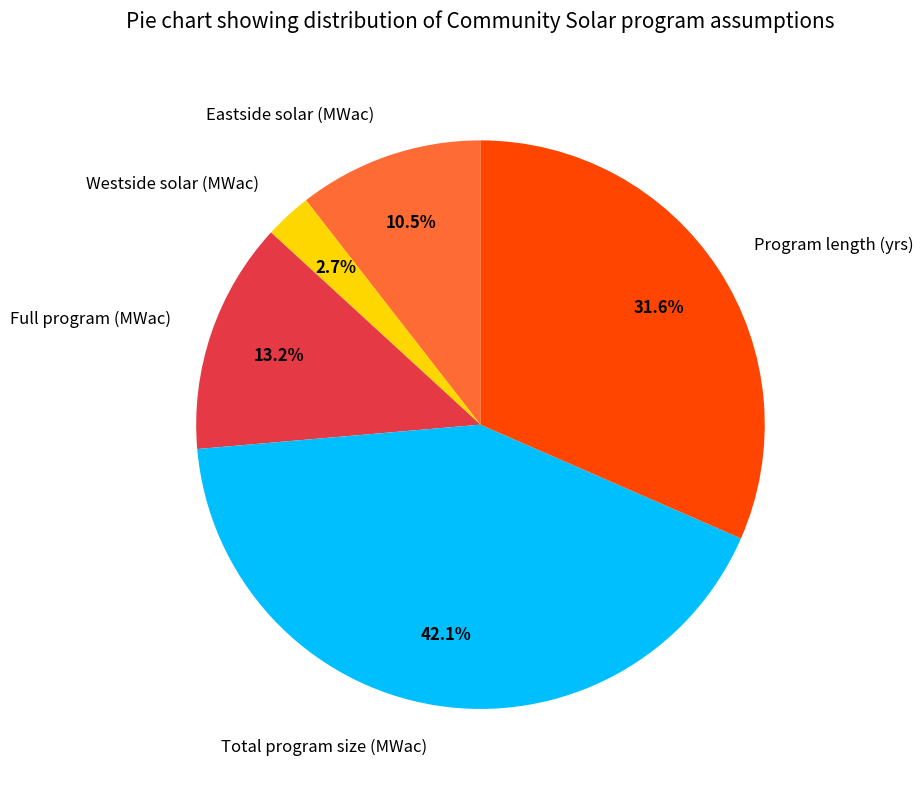

Which category has the biggest portion of the pie?

Total program size (MWac)